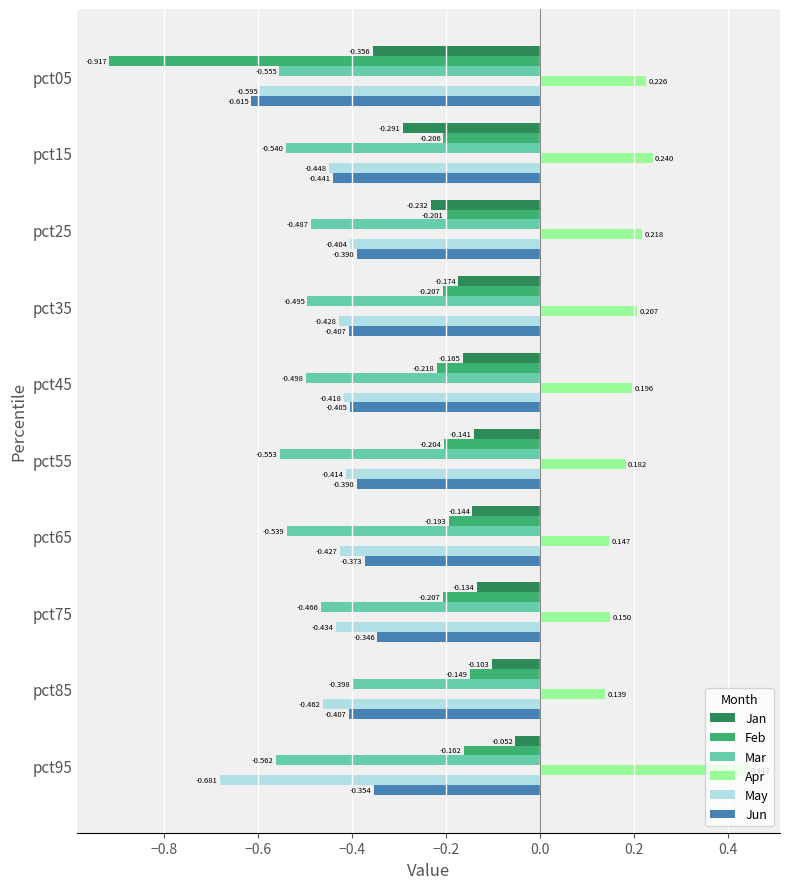

At pct05, list the series in order from largest to smallest.

Apr, Jan, Mar, May, Jun, Feb